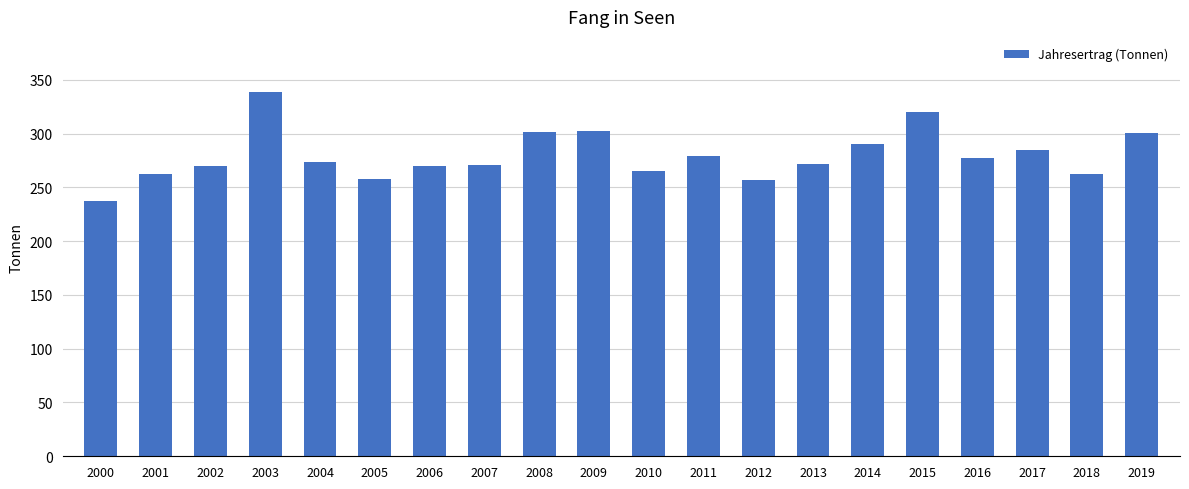

What is the average value?

279.6